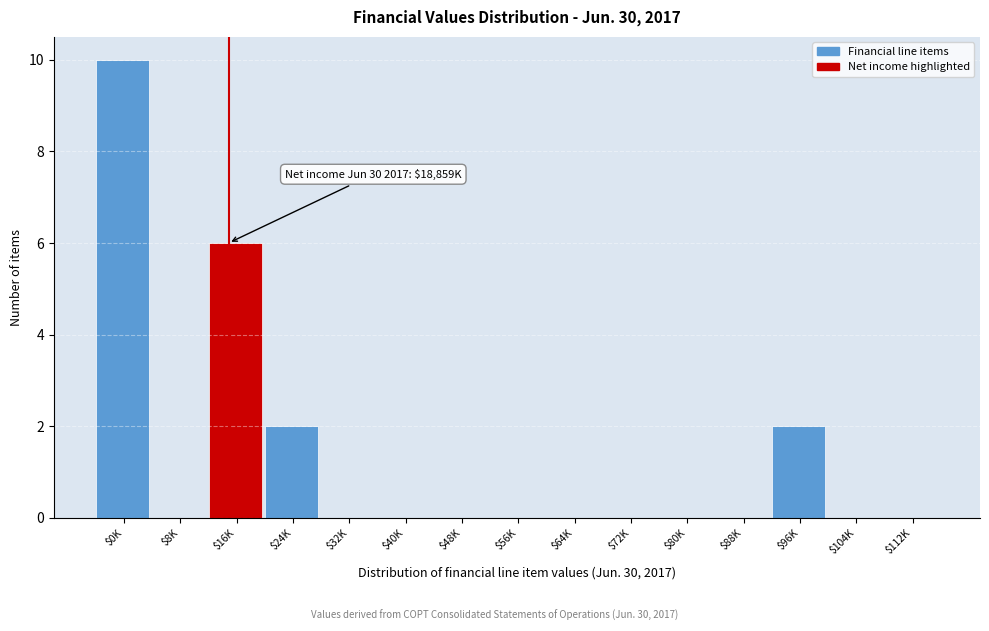

At which category does the chart reach its peak across all series?

$0K